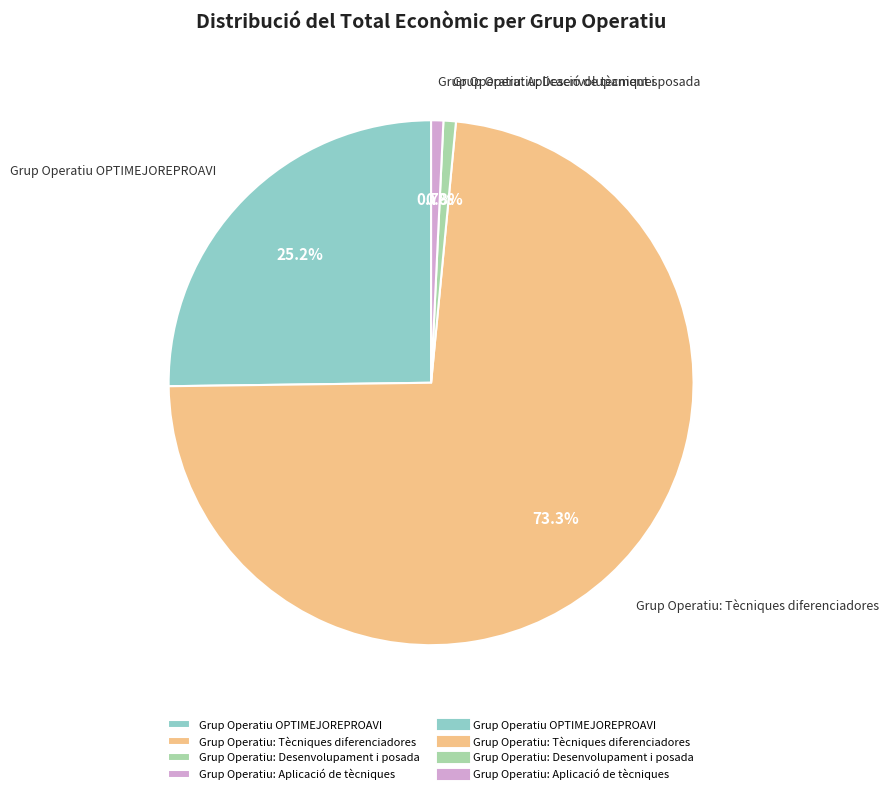

To the nearest percent, what portion does Grup Operatiu: Tècniques diferenciadores represent?

73%